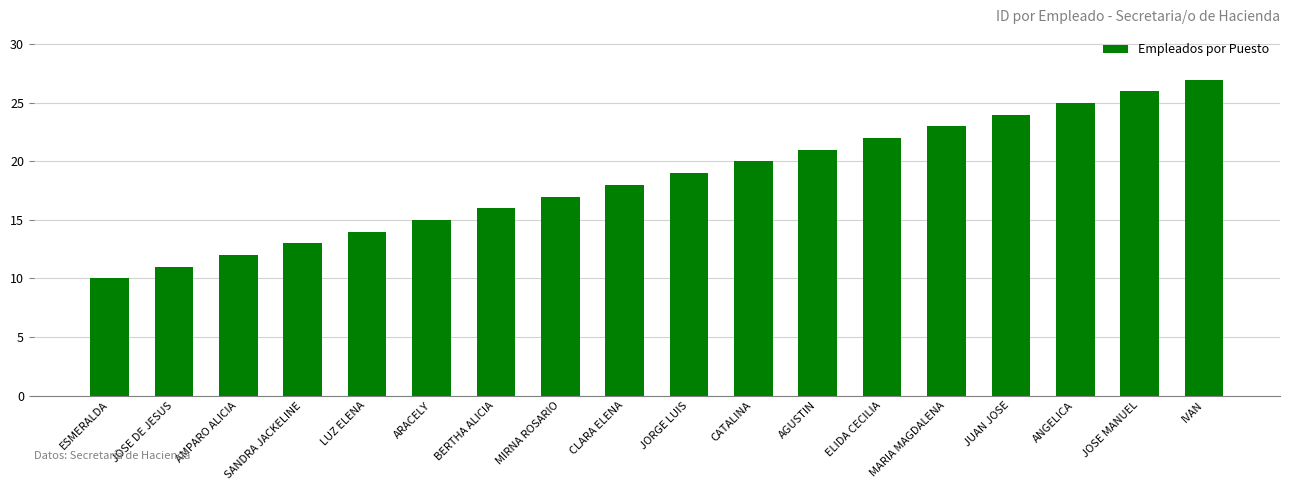

What is the label of the 18th bar from the left?

IVAN